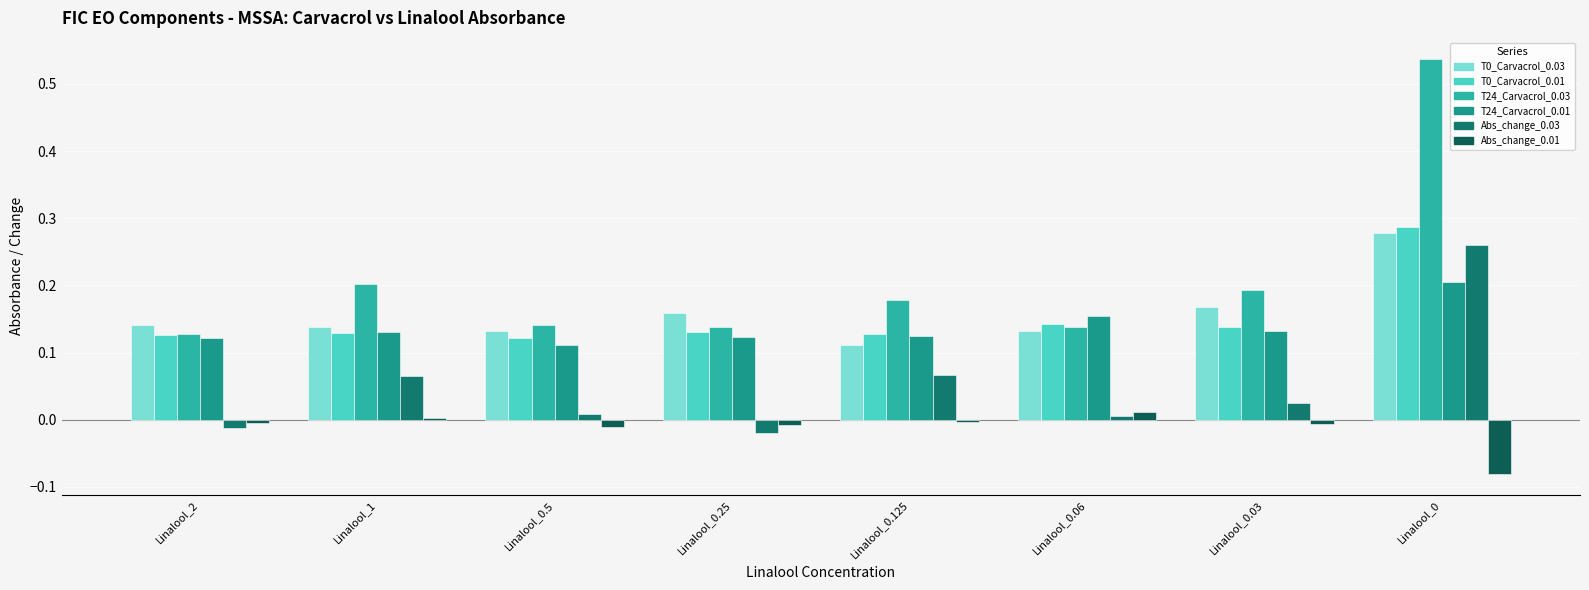

Which has a higher value, Linalool_0.03 or Linalool_0?

Linalool_0